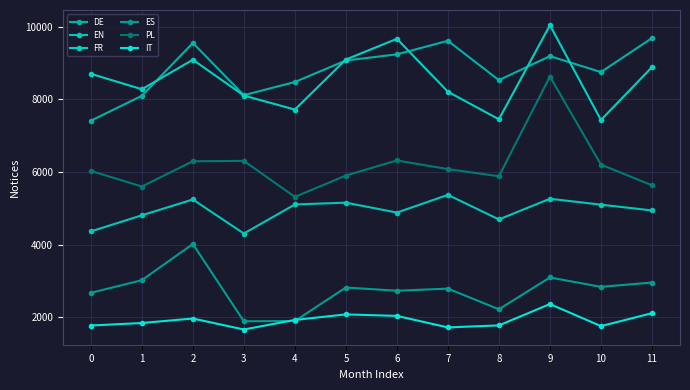

The IT series shows 1838 at 1. True or false?

True